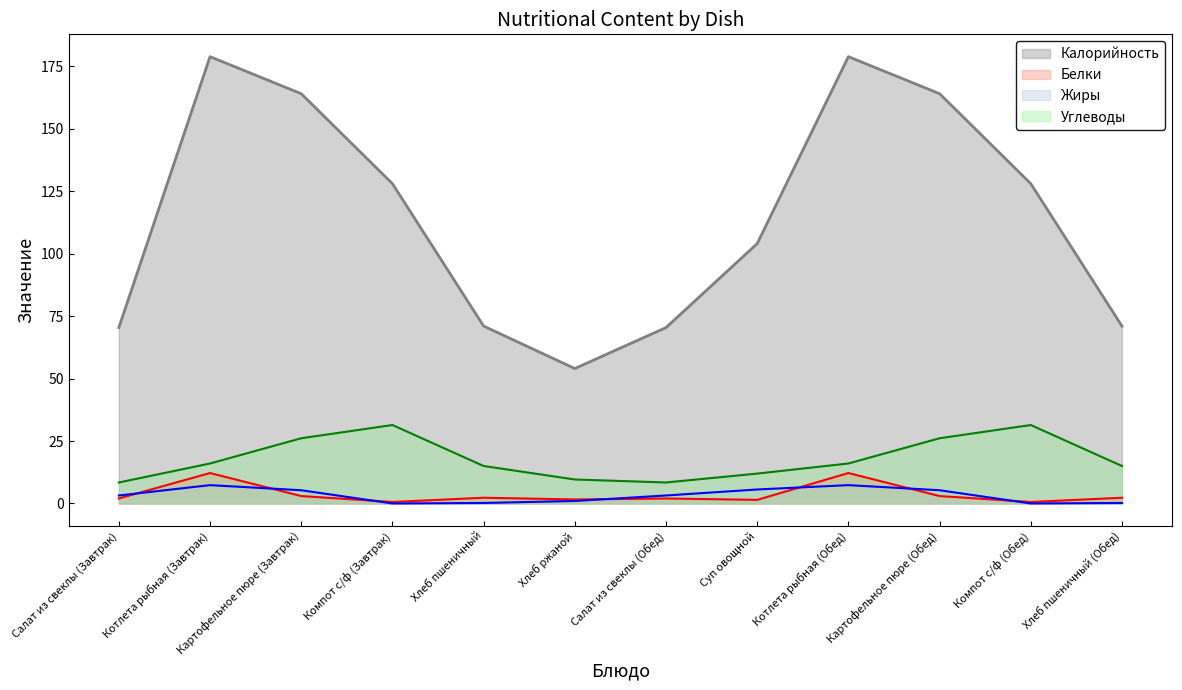

Reading left to right, what are all the values shown in this chart?

Калорийность: Салат из свеклы (Завтрак)=70.4	Котлета рыбная (Завтрак)=178.8	Картофельное пюре (Завтрак)=164.0	Компот с/ф (Завтрак)=128.0	Хлеб пшеничный=71.0	Хлеб ржаной=54.0	Салат из свеклы (Обед)=70.4	Суп овощной=104.0	Котлета рыбная (Обед)=178.8	Картофельное пюре (Обед)=164.0	Компот с/ф (Обед)=128.0	Хлеб пшеничный (Обед)=71.0
Белки: Салат из свеклы (Завтрак)=2.0	Котлета рыбная (Завтрак)=12.2	Картофельное пюре (Завтрак)=3.0	Компот с/ф (Завтрак)=0.6	Хлеб пшеничный=2.3	Хлеб ржаной=1.6	Салат из свеклы (Обед)=2.0	Суп овощной=1.4	Котлета рыбная (Обед)=12.2	Картофельное пюре (Обед)=3.0	Компот с/ф (Обед)=0.6	Хлеб пшеничный (Обед)=2.3
Жиры: Салат из свеклы (Завтрак)=3.2	Котлета рыбная (Завтрак)=7.3	Картофельное пюре (Завтрак)=5.3	Компот с/ф (Завтрак)=0.0	Хлеб пшеничный=0.2	Хлеб ржаной=1.0	Салат из свеклы (Обед)=3.2	Суп овощной=5.6	Котлета рыбная (Обед)=7.3	Картофельное пюре (Обед)=5.3	Компот с/ф (Обед)=0.0	Хлеб пшеничный (Обед)=0.2
Углеводы: Салат из свеклы (Завтрак)=8.4	Котлета рыбная (Завтрак)=16.0	Картофельное пюре (Завтрак)=26.1	Компот с/ф (Завтрак)=31.4	Хлеб пшеничный=15.0	Хлеб ржаной=9.6	Салат из свеклы (Обед)=8.4	Суп овощной=12.0	Котлета рыбная (Обед)=16.0	Картофельное пюре (Обед)=26.1	Компот с/ф (Обед)=31.4	Хлеб пшеничный (Обед)=15.0